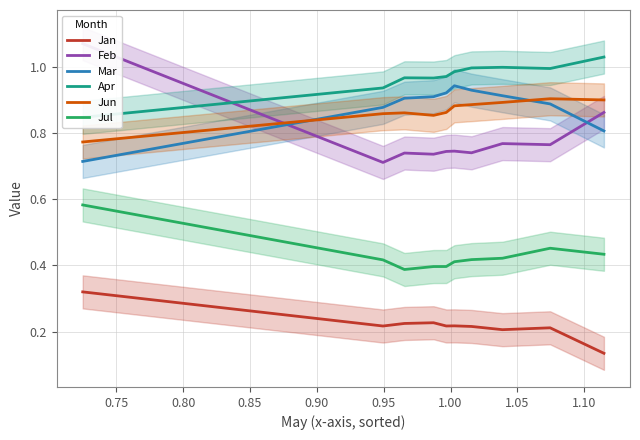

What are all the series names shown in the legend?

Jan, Feb, Mar, Apr, Jun, Jul